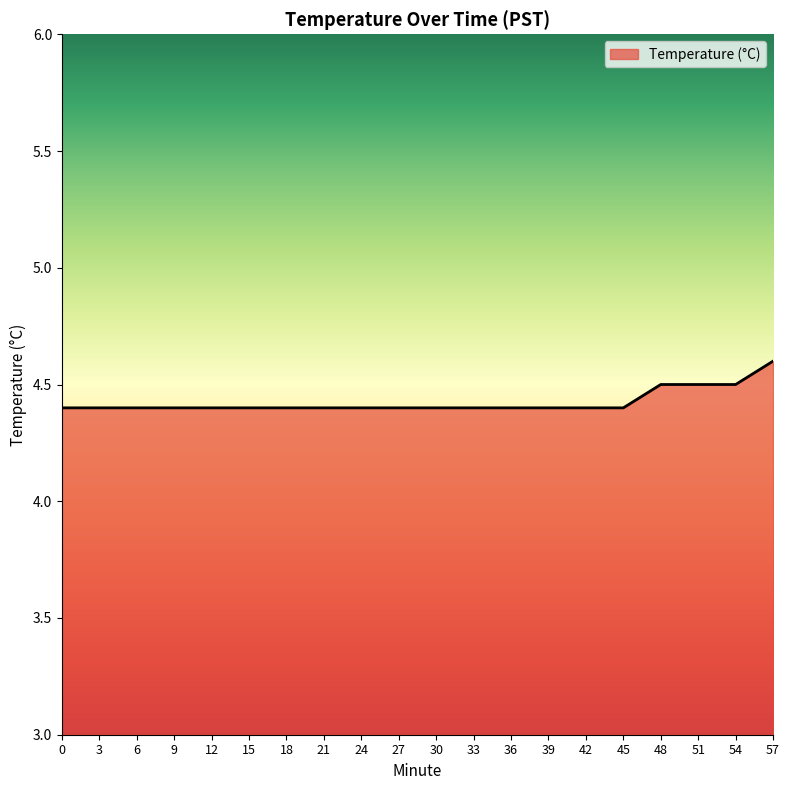

What is the difference between the second highest and second lowest values?

0.1